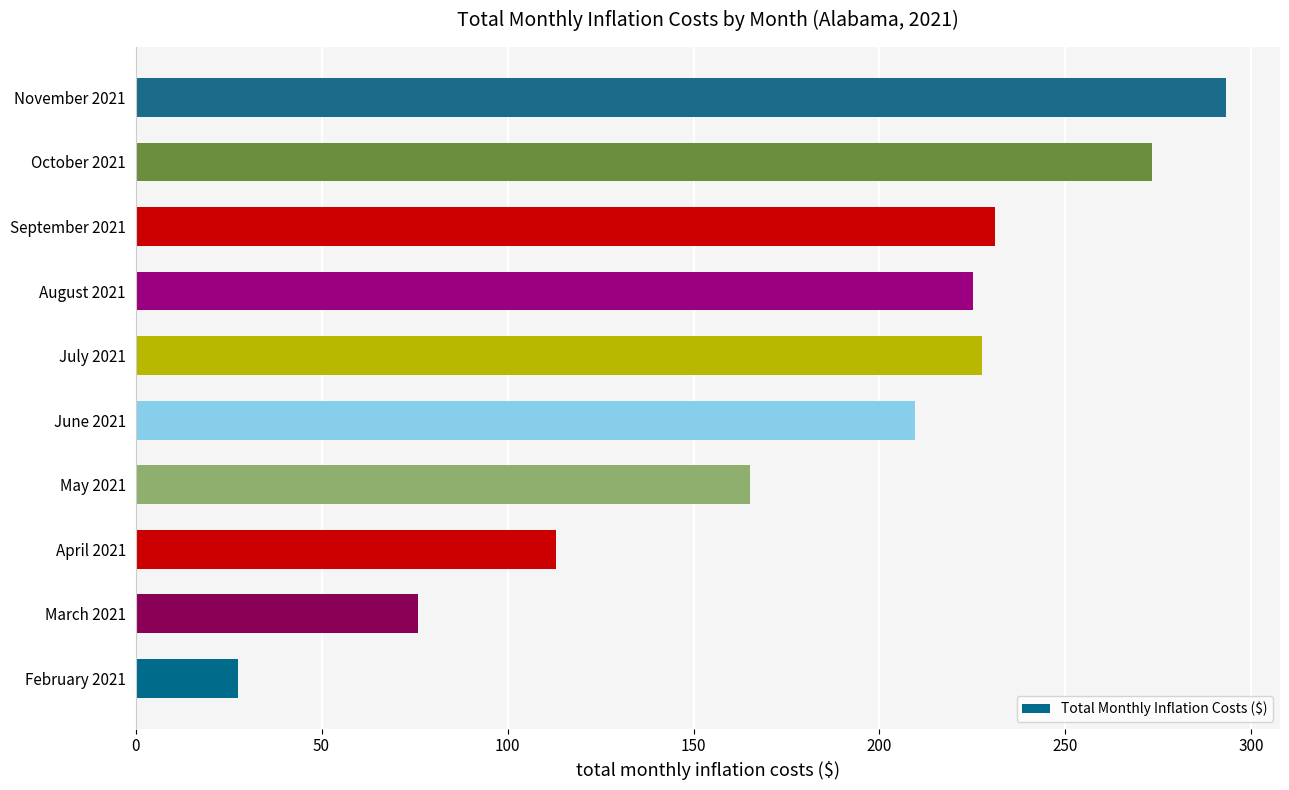

True or false: the data shows 230.9 at September 2021.

True